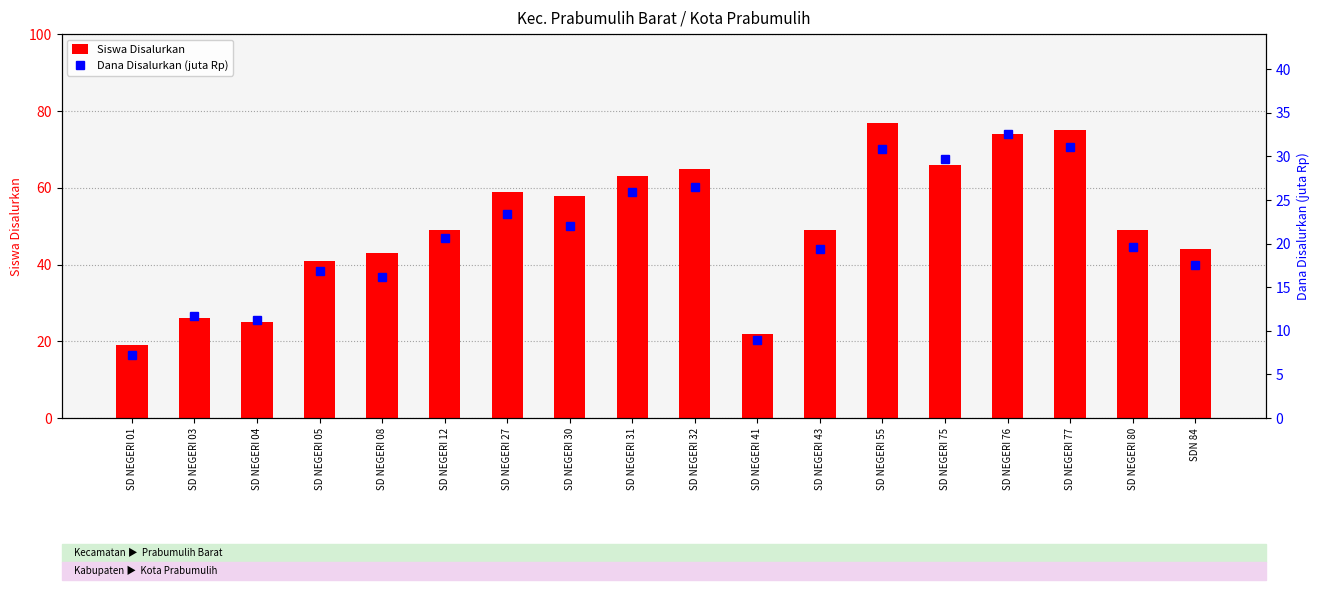

Is it true that Dana Disalurkan (juta Rp) equals 13.4 at SD NEGERI 41?

False